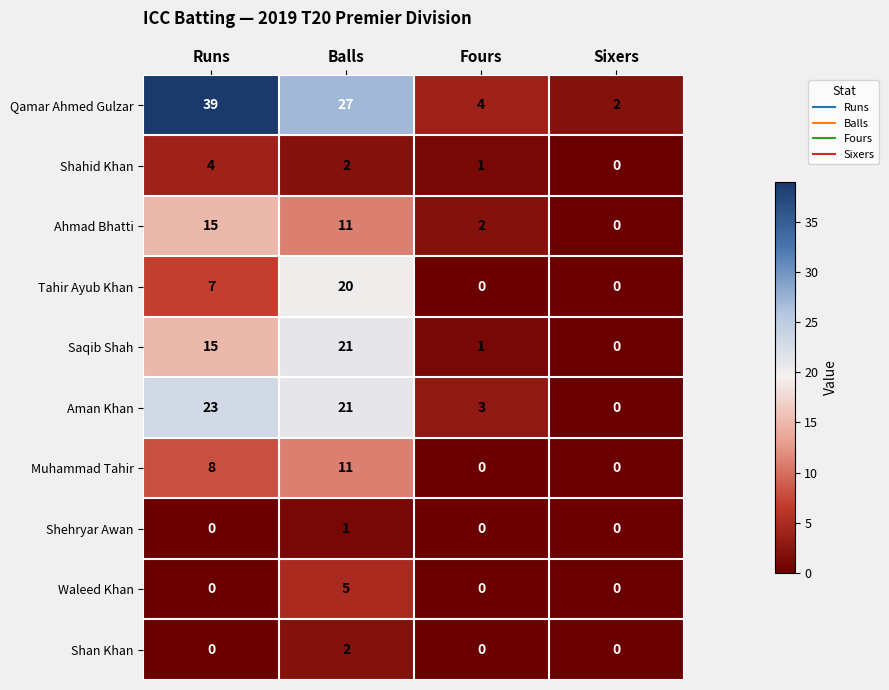

What is the maximum value shown in the chart?

39